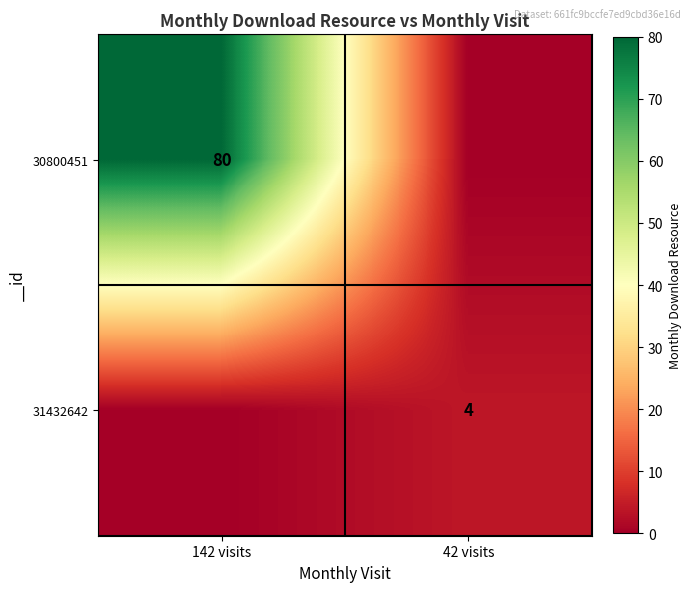

Which has a higher value, 142 visits or 42 visits?

142 visits